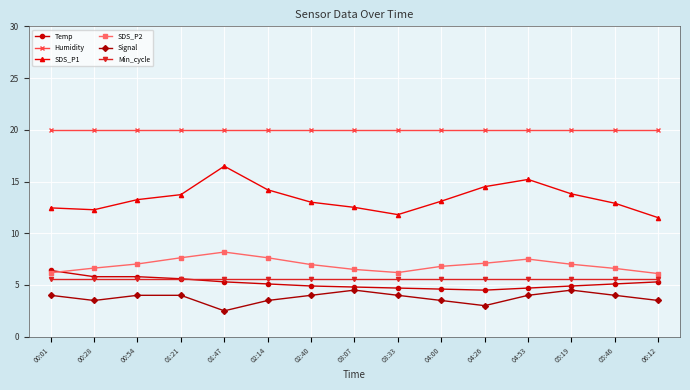

What position from the right is 00:28?

14